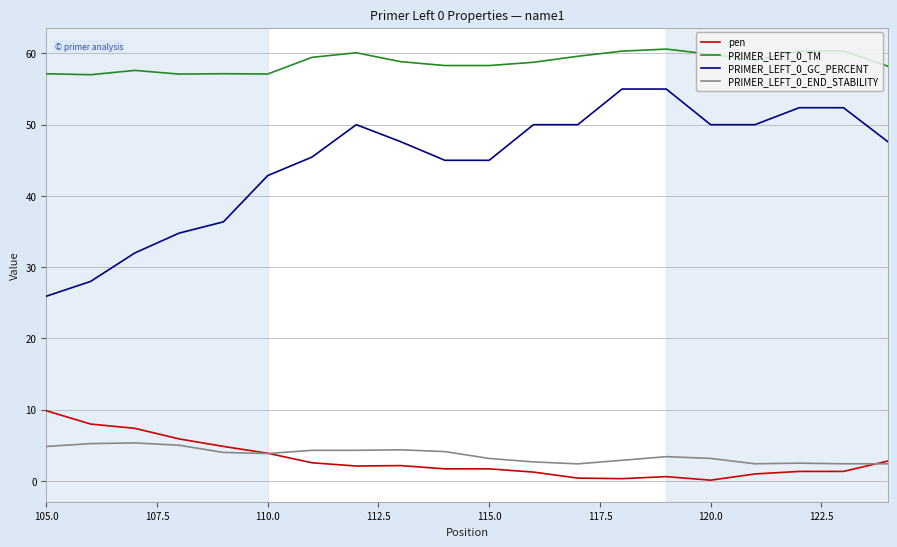

What is the maximum value shown in the chart?

60.6